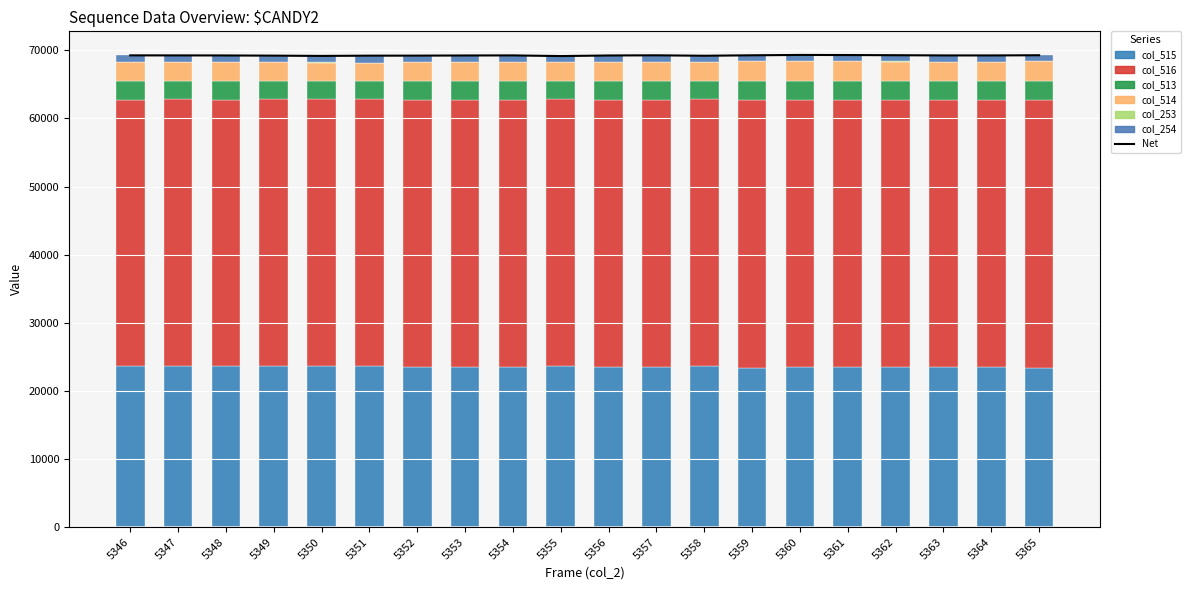

What is the sum of the col_513 values at 5352 and 5361?

5613